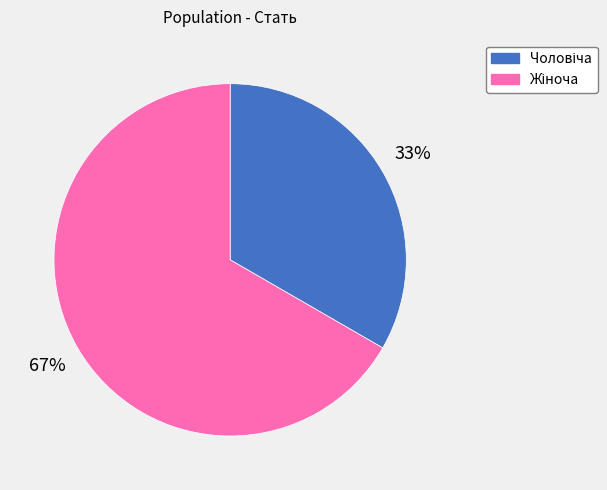

To the nearest percent, what is the average slice percentage?

50%